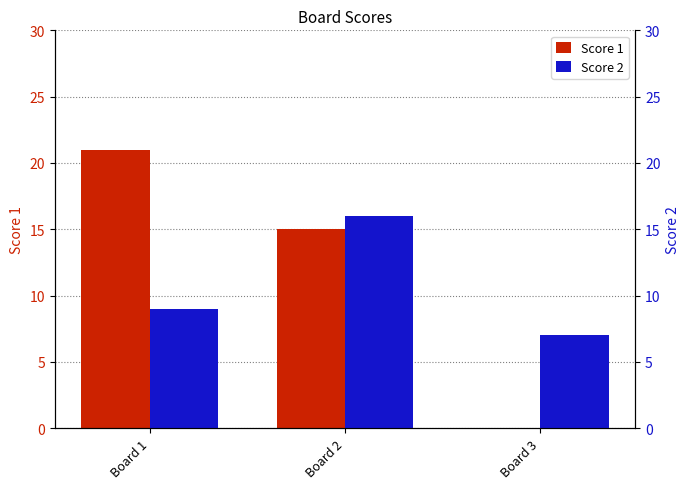

At which label does Score 2 first exceed 9?

Board 2